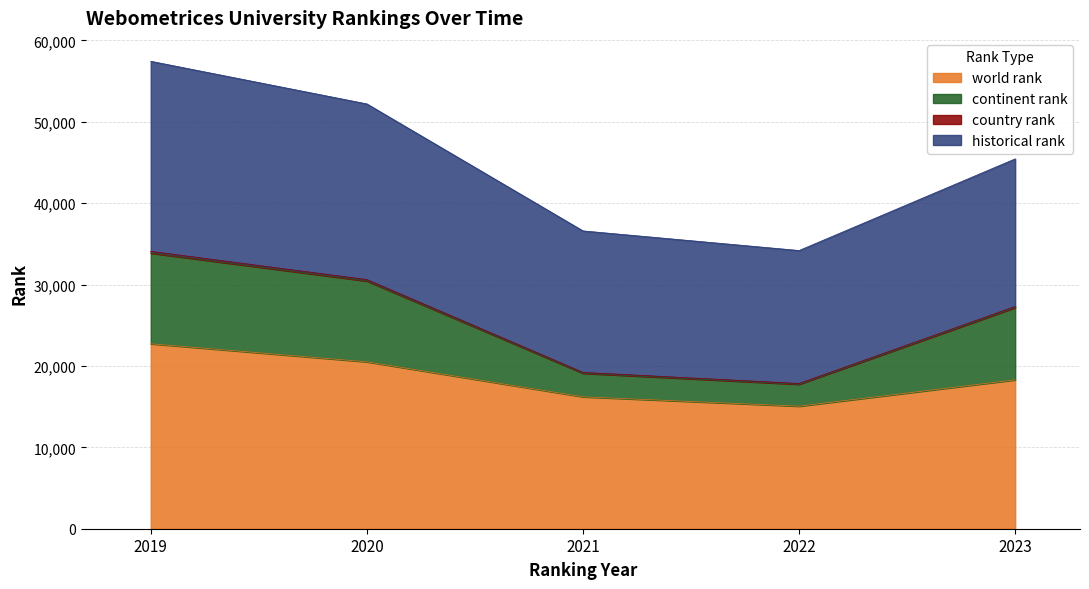

At which category is the sum across all series the highest?

2019